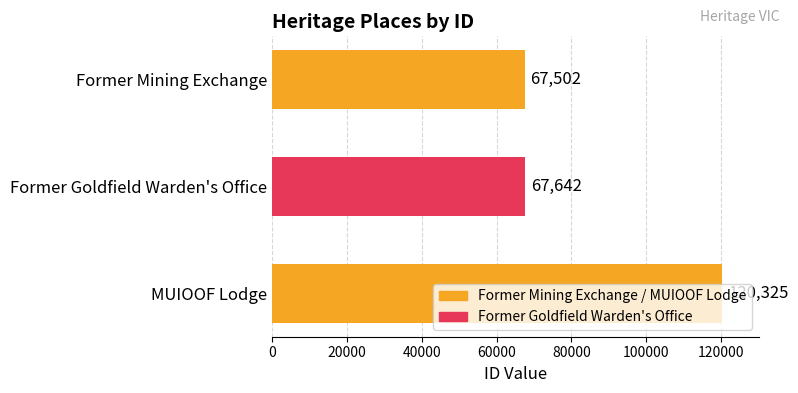

How many bars are there in total?

3